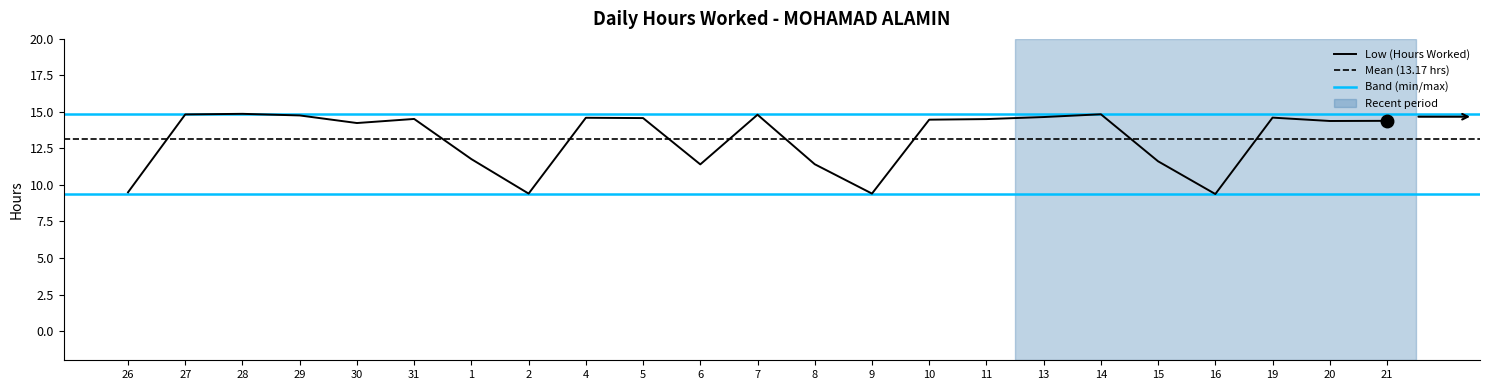

What is the change in value from 7 to 11?

-0.3